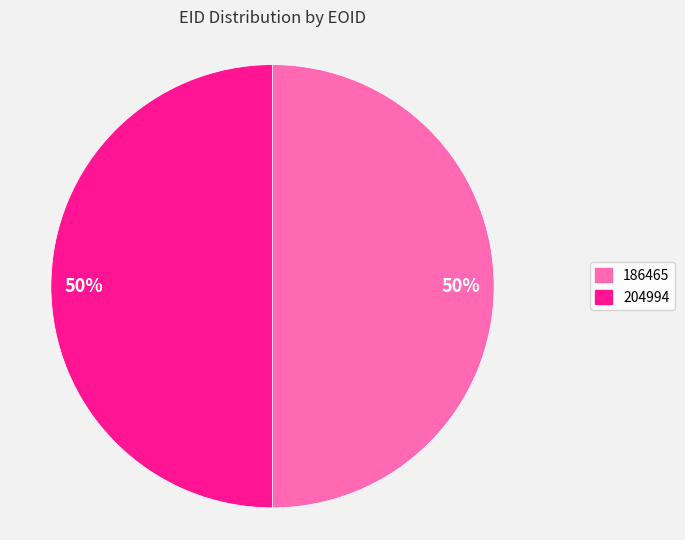

To the nearest percent, what is the average slice percentage?

50%